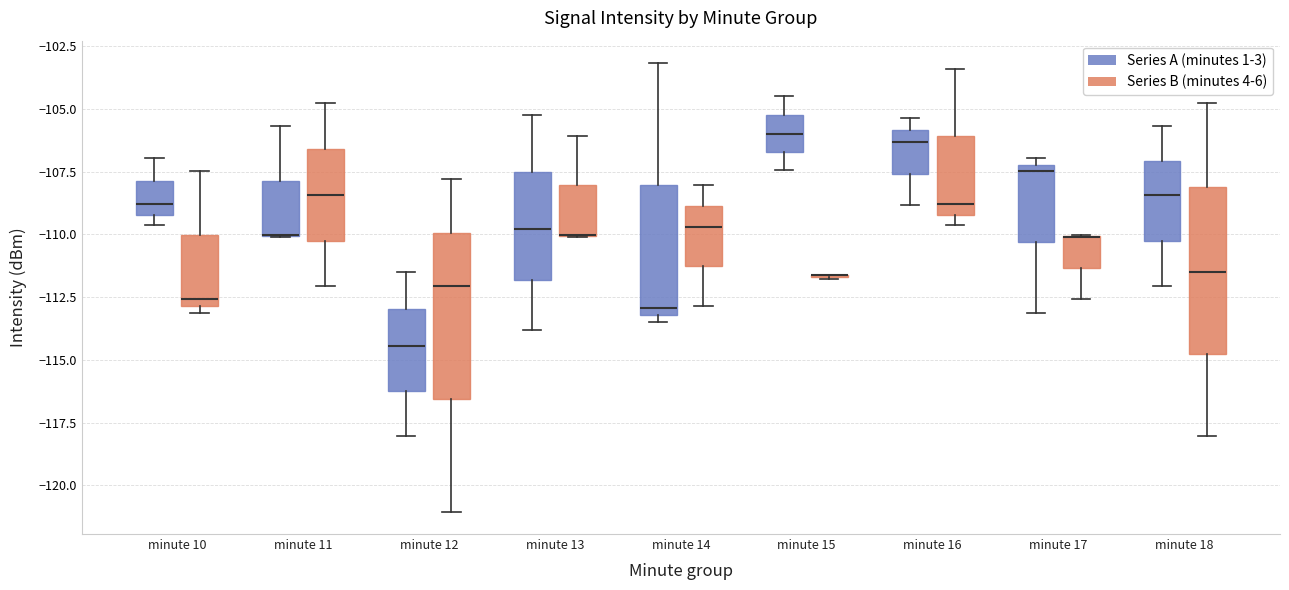

Reading left to right, read every box against the y-axis: the position of its median line, the range the box covers, and the ends of its whiskers. The values are not printed on the chart, so give them approximately, as read against the axis.

minute 10 (Series A (minutes 1-3)): median -109.0 (just above the box's lower edge), box -109.0 to -108.0, whiskers -109.5 to -107.0
minute 10 (Series B (minutes 4-6)): median -112.5, box -113.0 to -110.0, whiskers -113.0 (just below the box's lower edge) to -107.5
minute 11 (Series A (minutes 1-3)): median -110.0 (drawn on the box's lower edge), box -110.0 to -108.0, whiskers -110.0 to -105.5
minute 11 (Series B (minutes 4-6)): median -108.5, box -110.0 to -106.5, whiskers -112.0 to -105.0
minute 12 (Series A (minutes 1-3)): median -114.5, box -116.0 to -113.0, whiskers -118.0 to -111.5
minute 12 (Series B (minutes 4-6)): median -112.0, box -116.5 to -110.0, whiskers -121.0 to -108.0
minute 13 (Series A (minutes 1-3)): median -110.0, box -112.0 to -107.5, whiskers -114.0 to -105.0
minute 13 (Series B (minutes 4-6)): median -110.0 (drawn on the box's lower edge), box -110.0 to -108.0, whiskers -110.0 to -106.0
minute 14 (Series A (minutes 1-3)): median -113.0 (just above the box's lower edge), box -113.0 to -108.0, whiskers -113.5 to -103.0
minute 14 (Series B (minutes 4-6)): median -109.5, box -111.5 to -109.0, whiskers -113.0 to -108.0
minute 15 (Series A (minutes 1-3)): median -106.0, box -106.5 to -105.0, whiskers -107.5 to -104.5
minute 15 (Series B (minutes 4-6)): box collapsed to a line at -111.5, whiskers -112.0 to -111.5
minute 16 (Series A (minutes 1-3)): median -106.5, box -107.5 to -106.0, whiskers -109.0 to -105.5
minute 16 (Series B (minutes 4-6)): median -109.0 (just above the box's lower edge), box -109.0 to -106.0, whiskers -109.5 to -103.5
minute 17 (Series A (minutes 1-3)): median -107.5, box -110.5 to -107.0, whiskers -113.0 to -107.0 (just above the box's upper edge)
minute 17 (Series B (minutes 4-6)): median -110.0 (drawn on the box's upper edge), box -111.5 to -110.0, whiskers -112.5 to -110.0
minute 18 (Series A (minutes 1-3)): median -108.5, box -110.0 to -107.0, whiskers -112.0 to -105.5
minute 18 (Series B (minutes 4-6)): median -111.5, box -115.0 to -108.0, whiskers -118.0 to -105.0